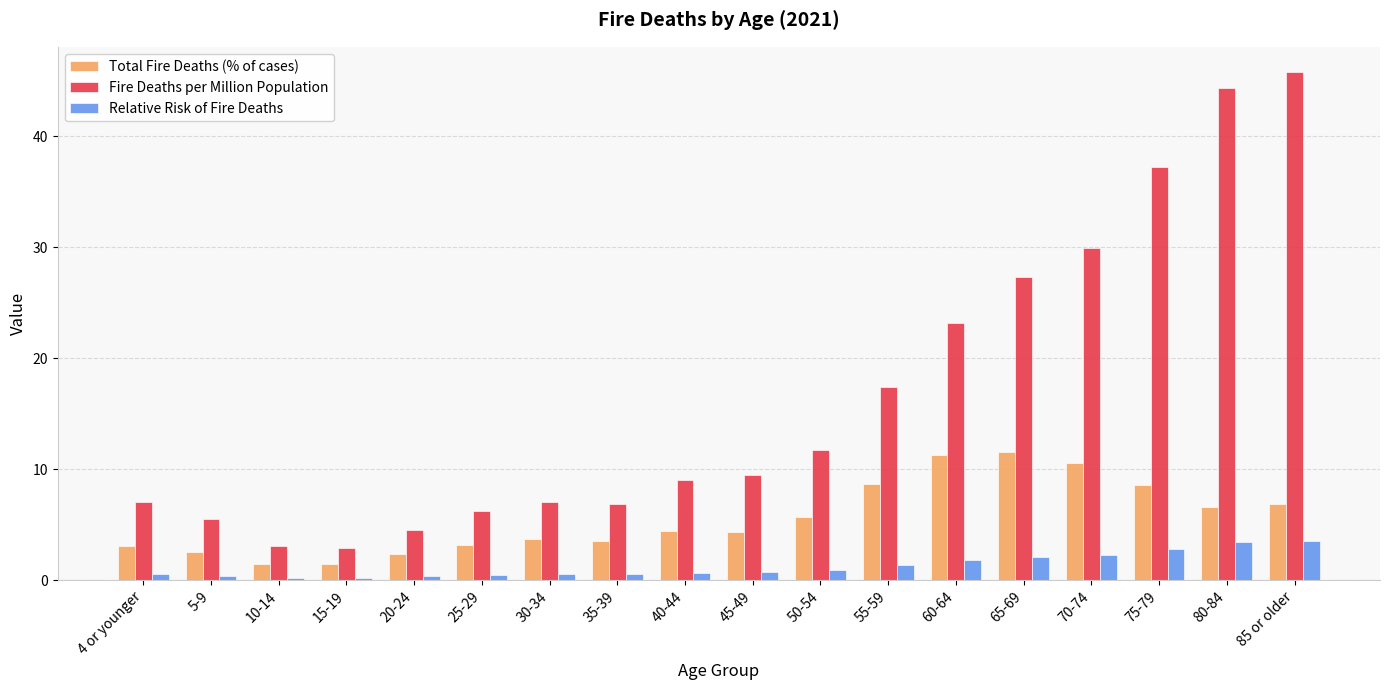

Which label corresponds to the largest value in the chart?

85 or older